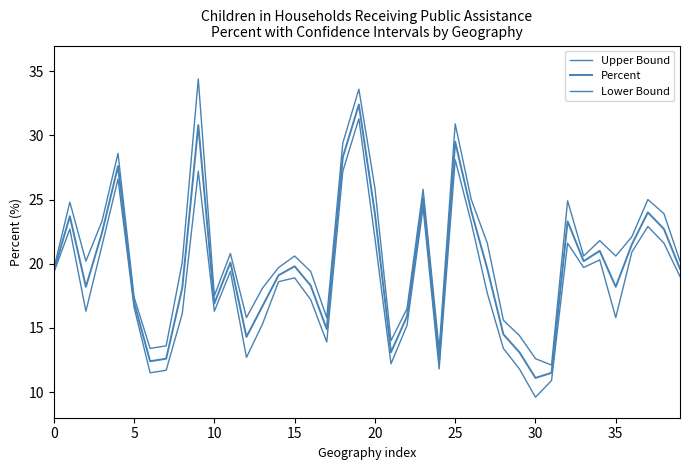

How many lines are shown in the chart?

3